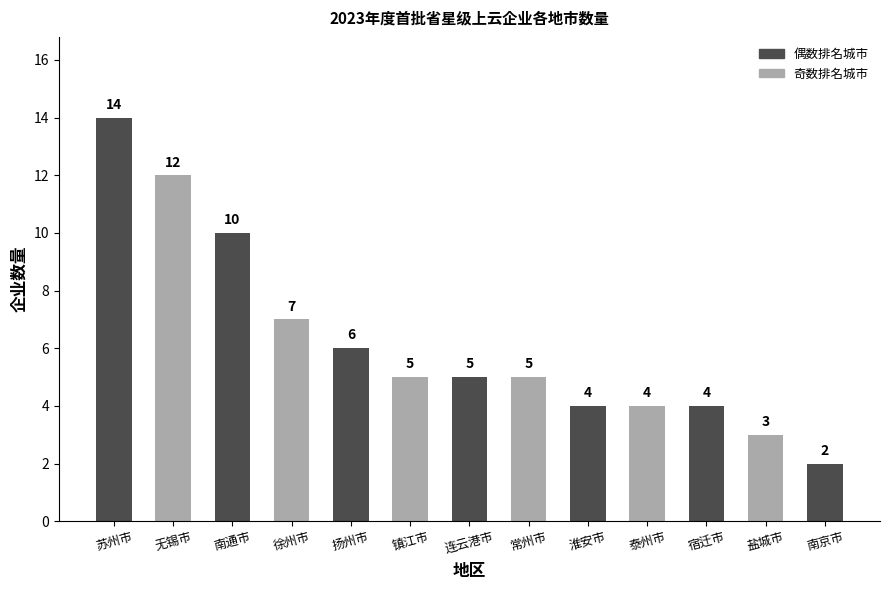

What is the average value?

6